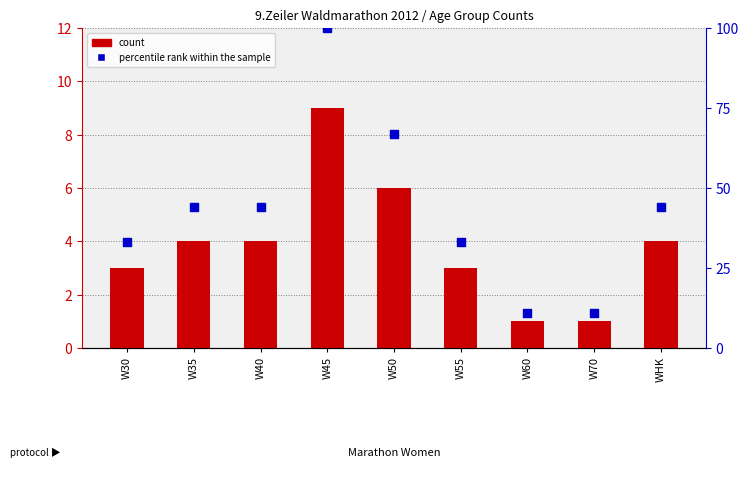

Is the value of percentile rank within the sample at W30 greater than the value of count at W45?

Yes